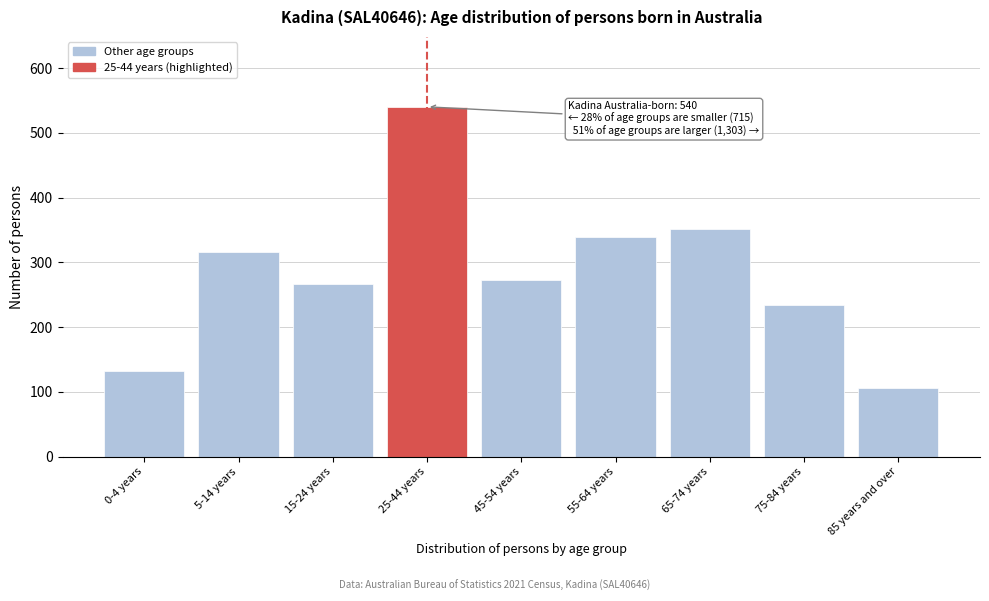

Reading left to right, what are all the values shown in this chart?

0-4 years=132	5-14 years=316	15-24 years=267	25-44 years=540	45-54 years=272	55-64 years=339	65-74 years=352	75-84 years=234	85 years and over=106